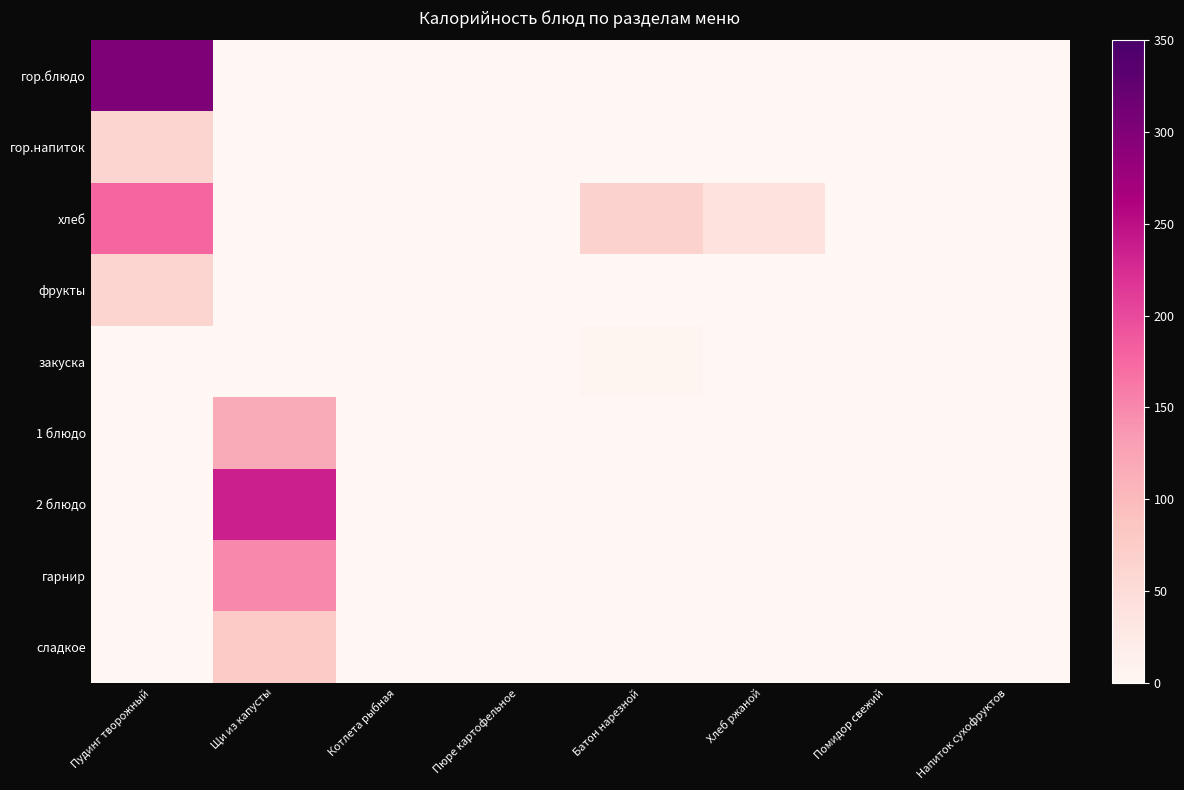

At which category does the chart reach its minimum across all series?

Щи из капусты